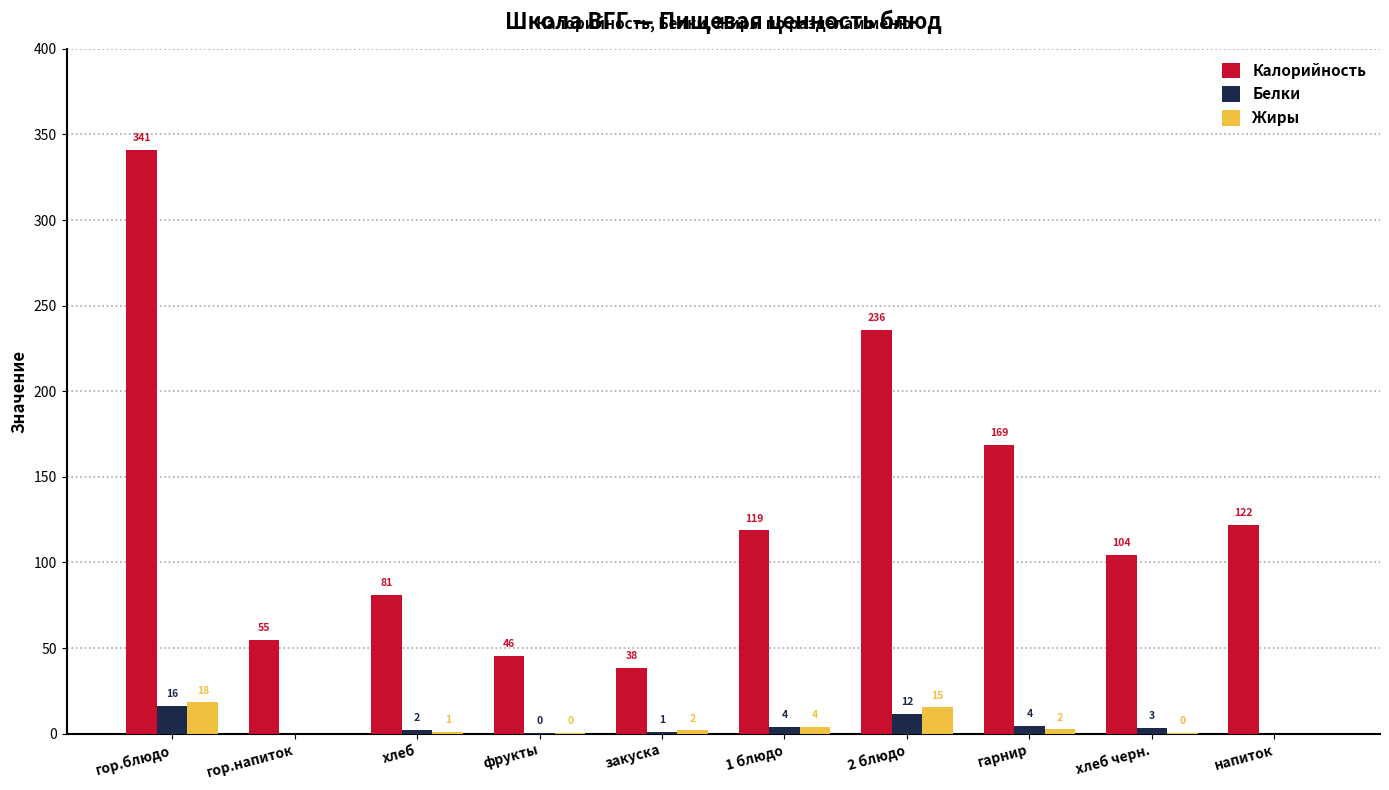

The value of Белки at хлеб is 2.3. True or false?

True